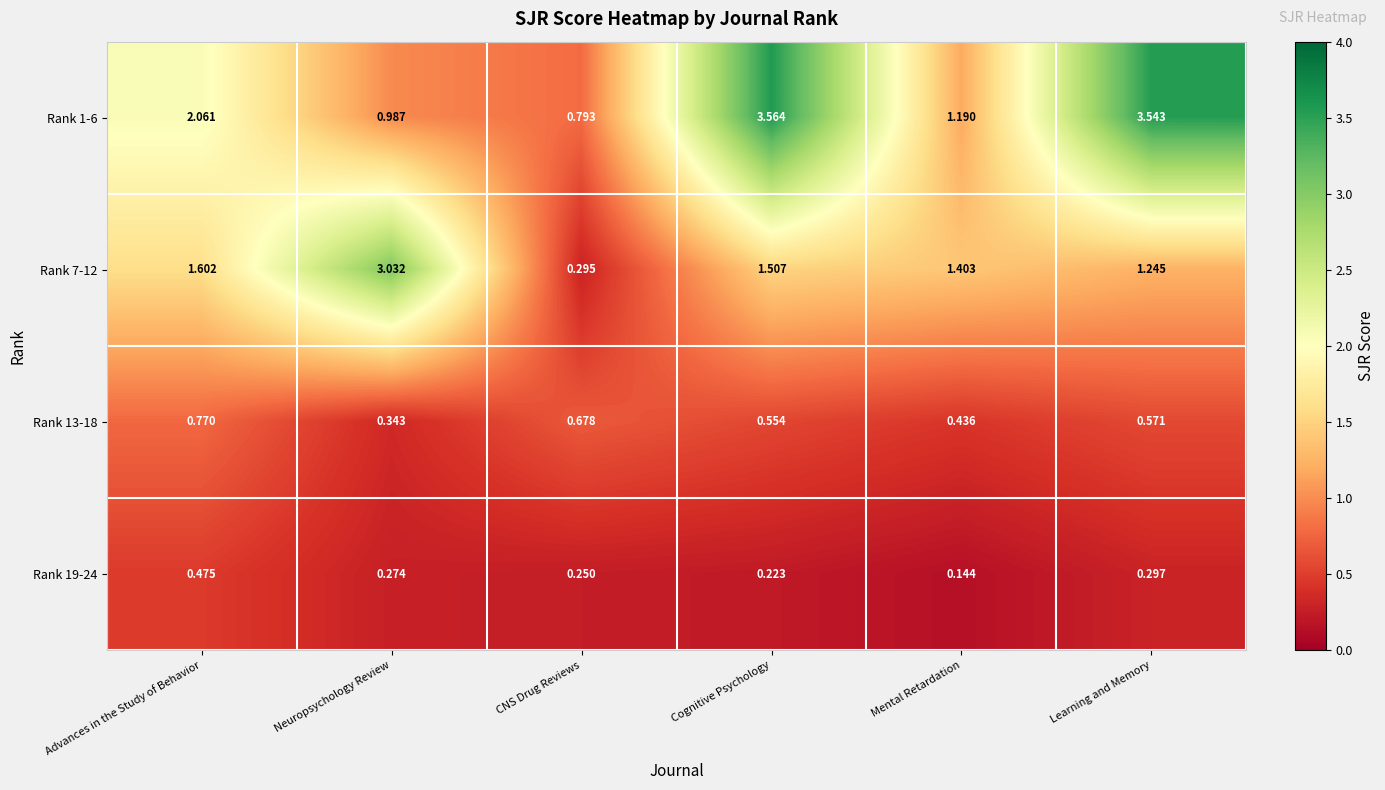

Rank the series by their average value, from lowest to highest.

Rank 19-24, Rank 13-18, Rank 7-12, Rank 1-6